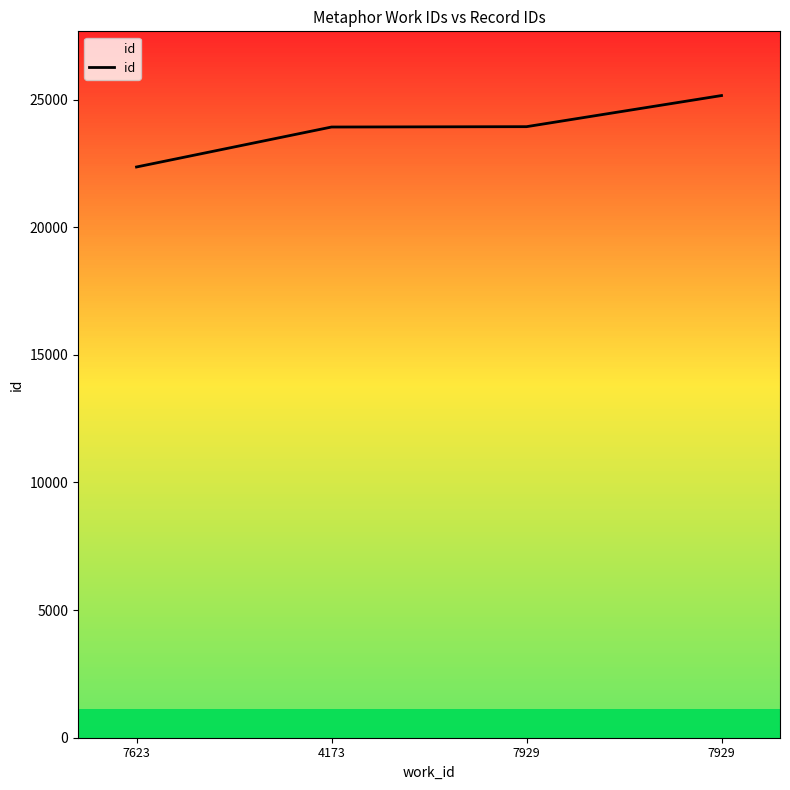

What is the difference between the second highest and minimum values?

1579